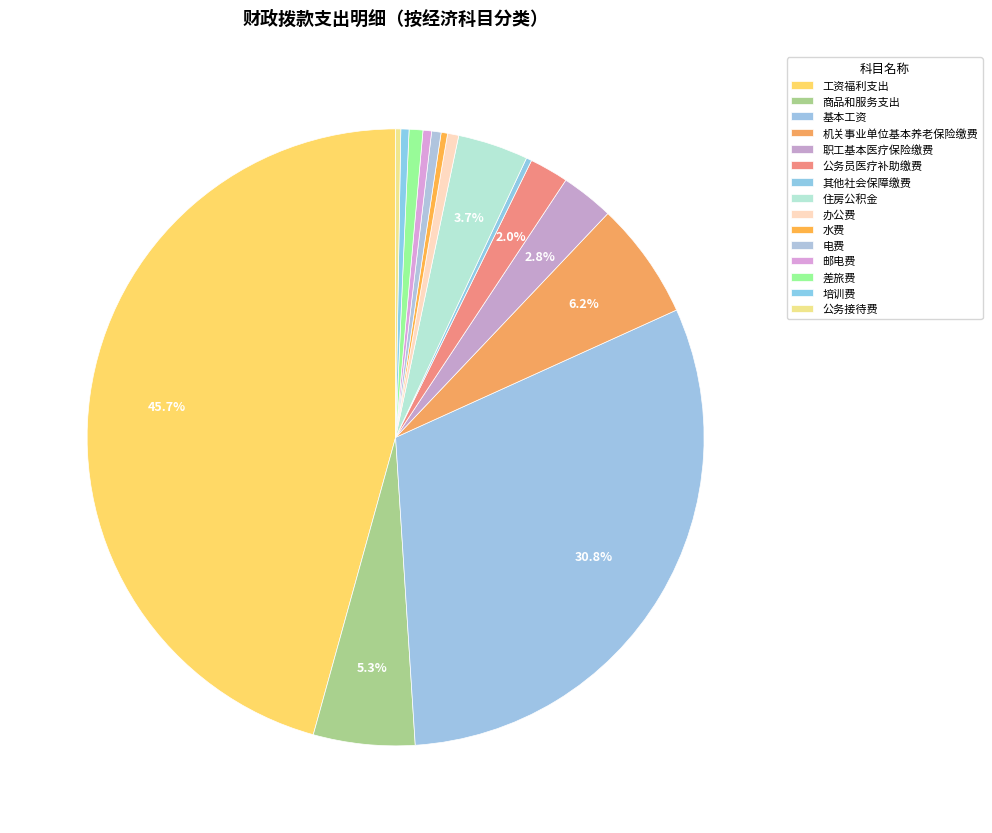

What is the largest slice in the pie chart?

工资福利支出